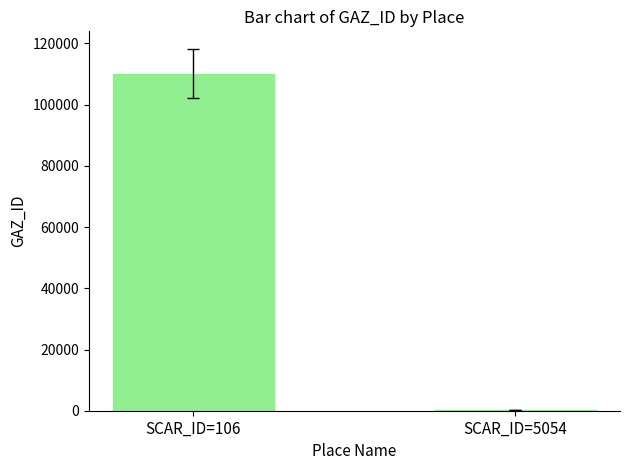

At which label is the value closest to 55144?

SCAR_ID=5054